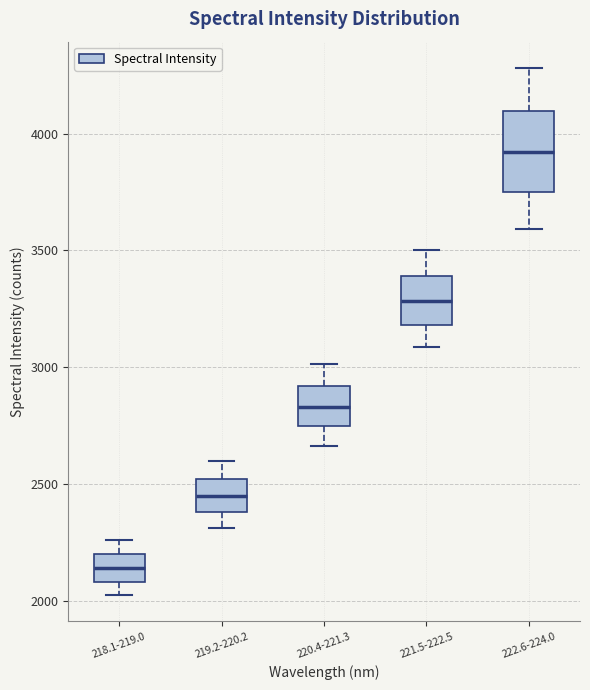

Reading left to right, transcribe this box plot: for each box, give where its median line is, the range the box spans, and where its two whiskers end, as read against the y-axis. The values are not printed on the chart, so give them approximately, as read against the axis.

218.1-219.0: median 2150, box 2100 to 2200, whiskers 2050 to 2250
219.2-220.2: median 2450, box 2400 to 2500, whiskers 2300 to 2600
220.4-221.3: median 2850, box 2750 to 2900, whiskers 2650 to 3000
221.5-222.5: median 3300, box 3200 to 3400, whiskers 3100 to 3500
222.6-224.0: median 3900, box 3750 to 4100, whiskers 3600 to 4300